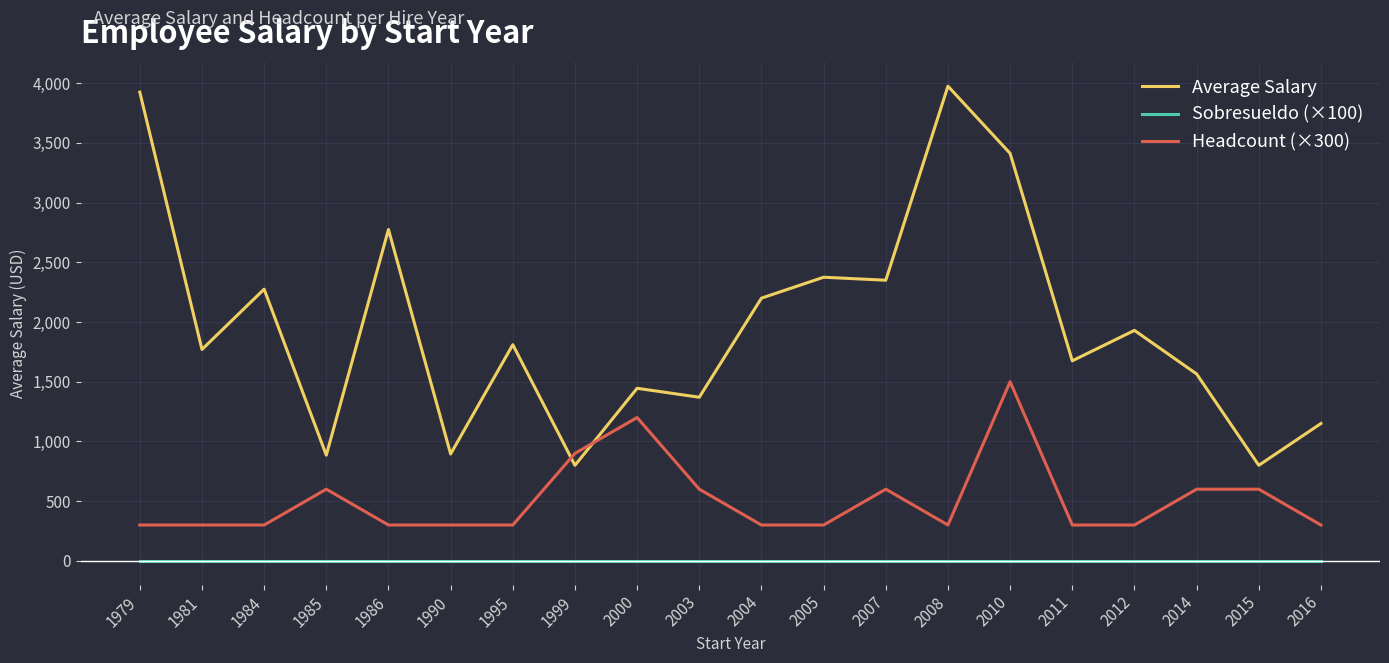

Is the value of Headcount (×300) at 2012 greater than the value of Average Salary at 1986?

No